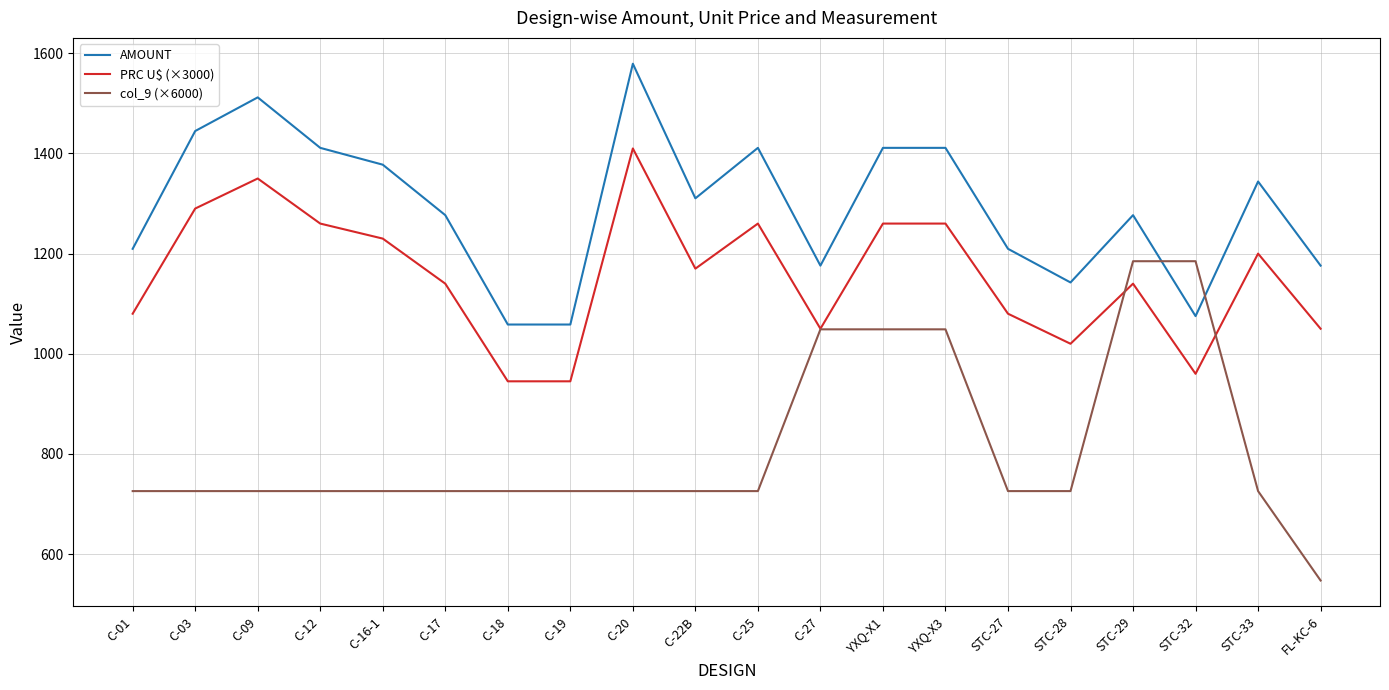

True or false: AMOUNT and PRC U$ (×3000) intersect in this chart.

False